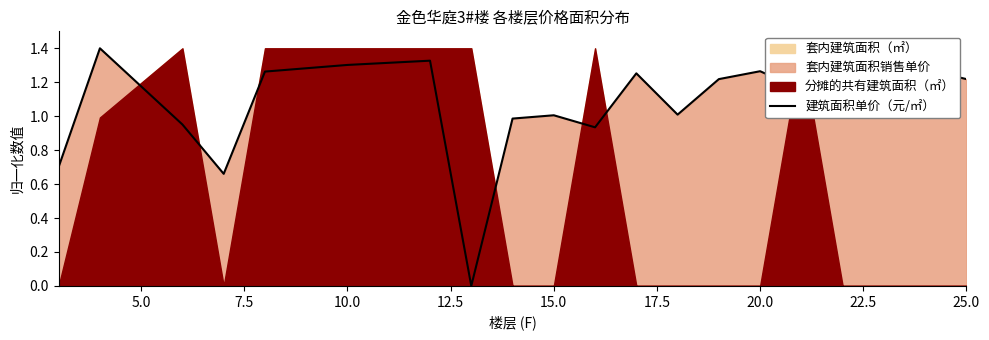

The 建筑面积单价（元/㎡） series shows 1.0 at 15.0. True or false?

True